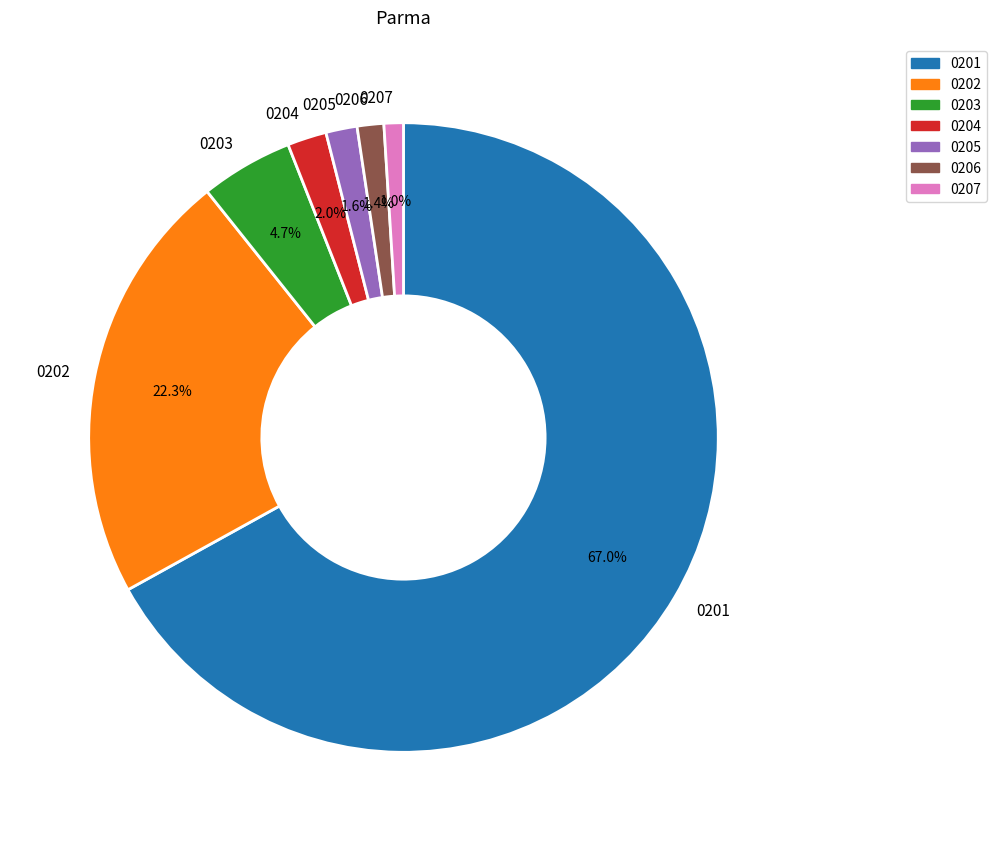

Combined, what portion of the pie is 0207 and 0206?

2.4%